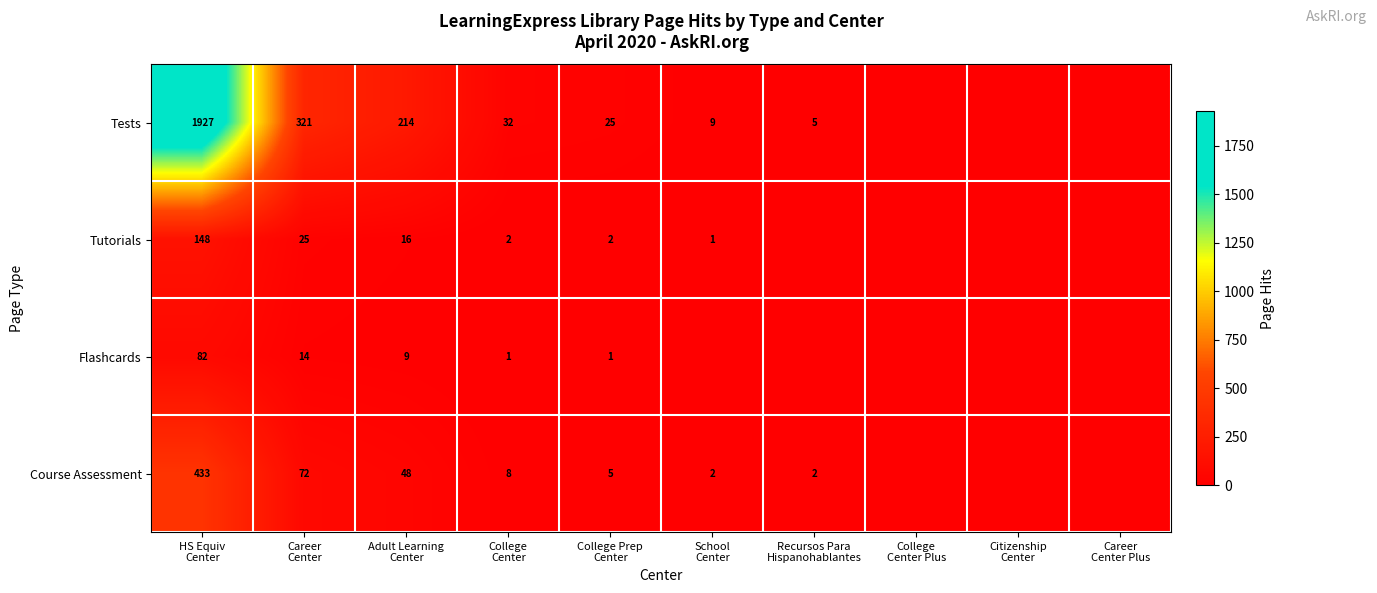

What is the difference between the maximum and second lowest values in the Tests series?

1927